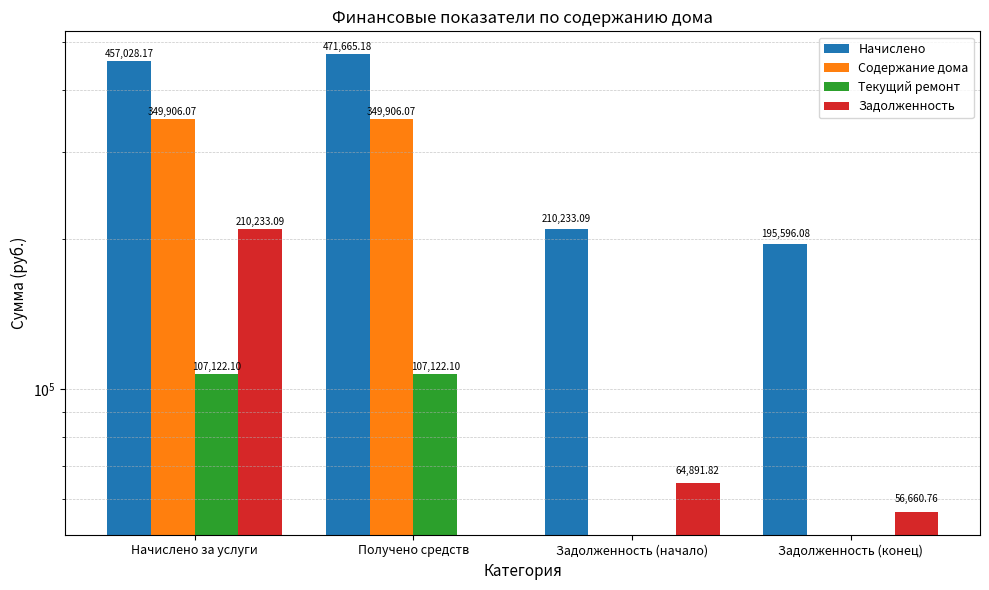

Are the bars grouped side by side (vs. stacked)?

Yes